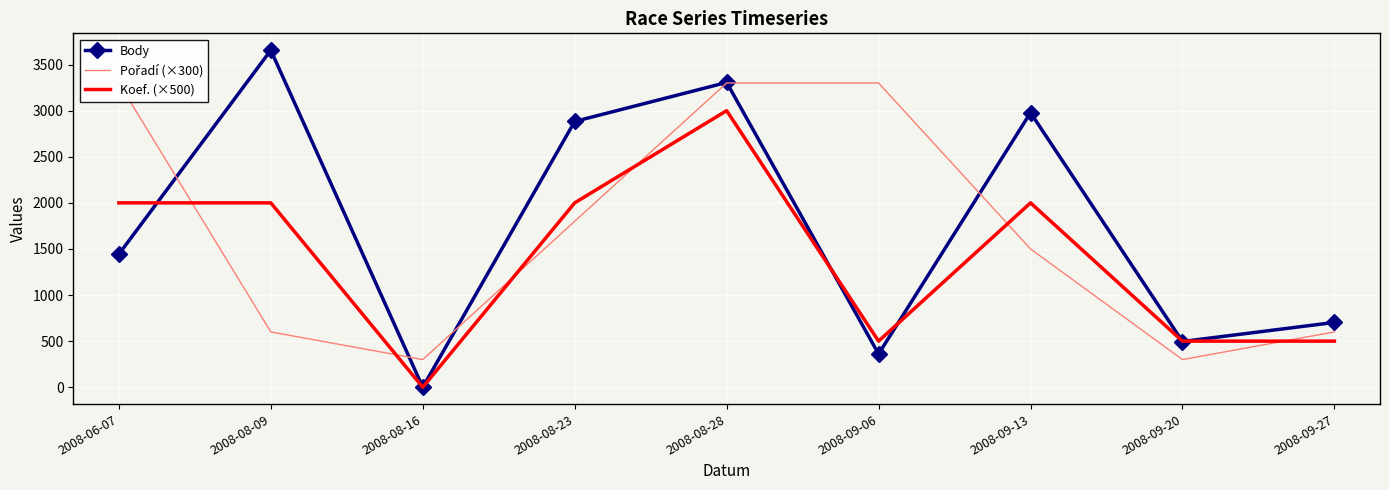

Between which two adjacent categories do Body and Pořadí (×300) first intersect?

2008-06-07 and 2008-08-09